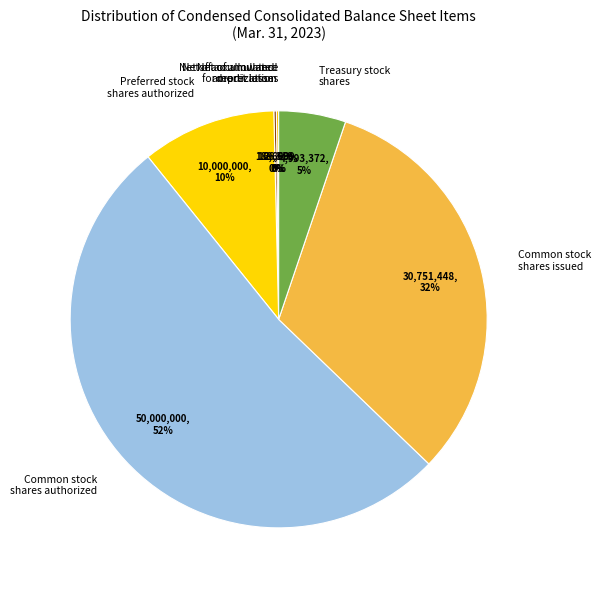

Is the sum of Preferred stock shares authorized and Treasury stock shares greater than half?

No